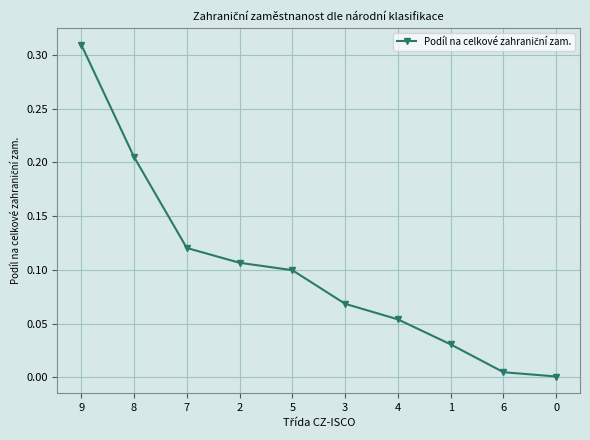

What is the sum of all values?

1.0